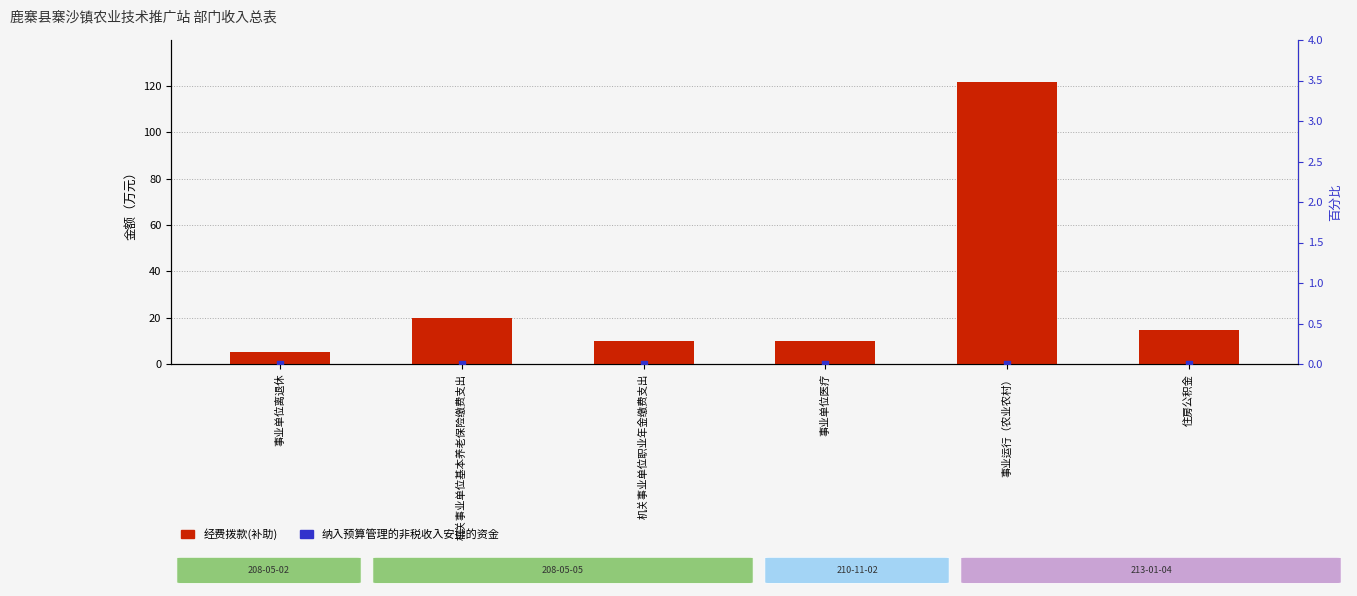

Which series has the largest Y range (max minus min)?

经费拨款(补助)